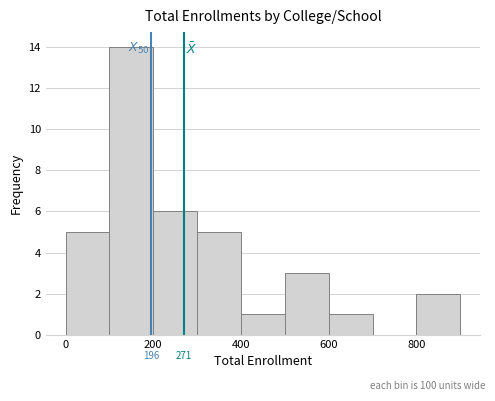

Over which range of the x-axis is the bar tallest?

100 to 200